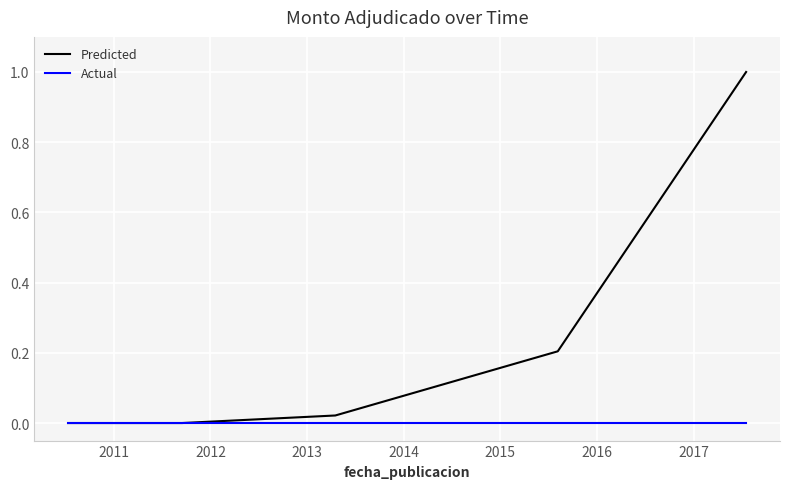

Count the number of data series in this chart.

2